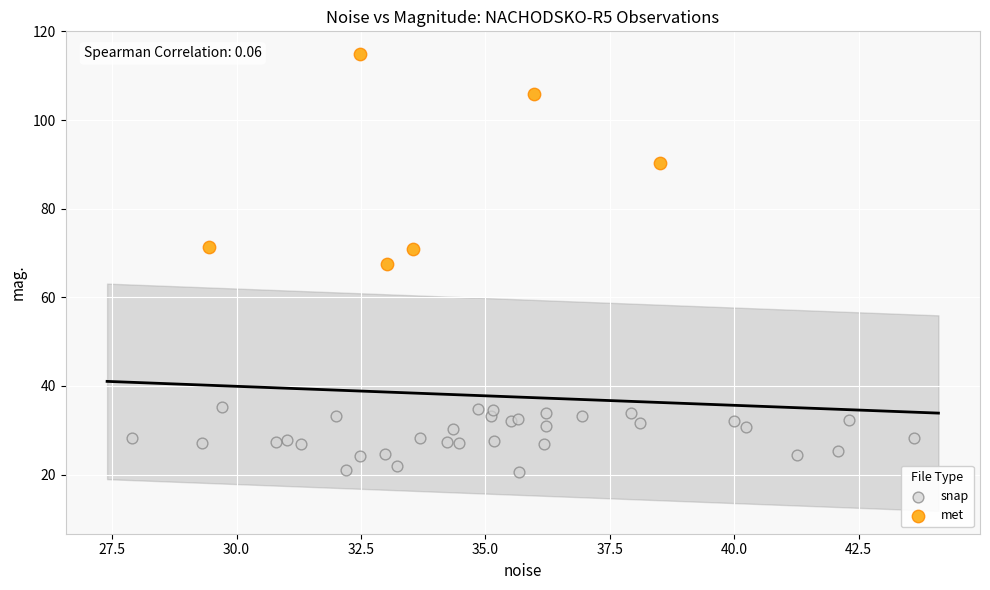

What are all the series names shown in the legend?

snap, met